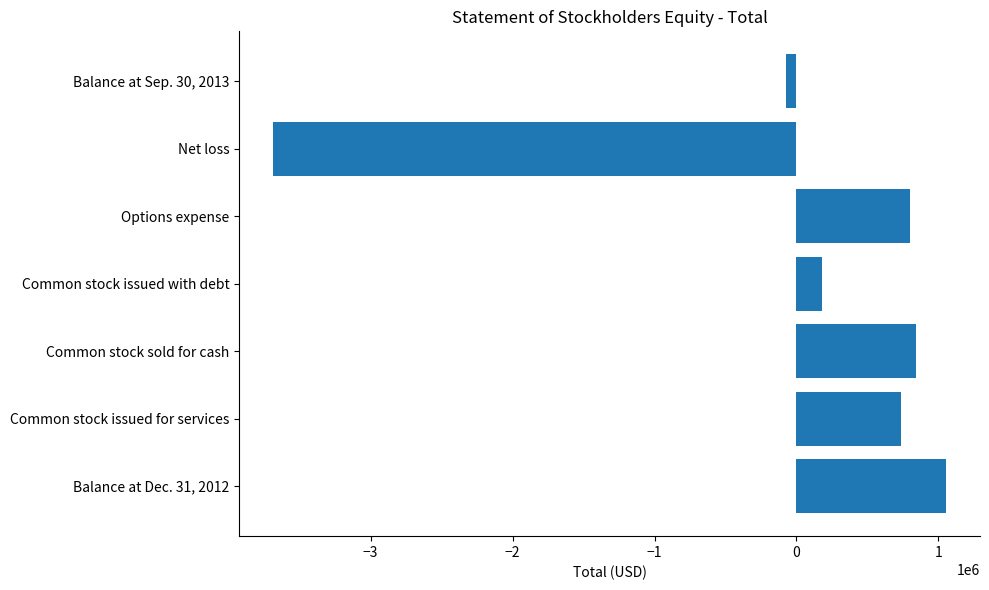

True or false: the data shows -3689060 at Net loss.

True